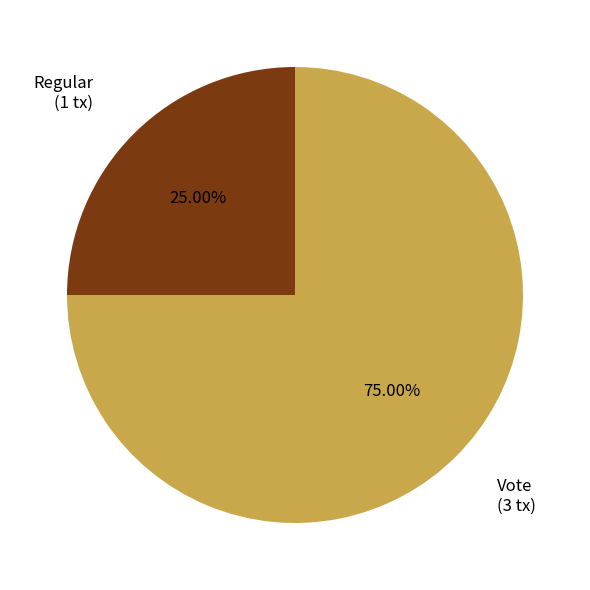

What percentage is NOT represented by Vote?

25.0%